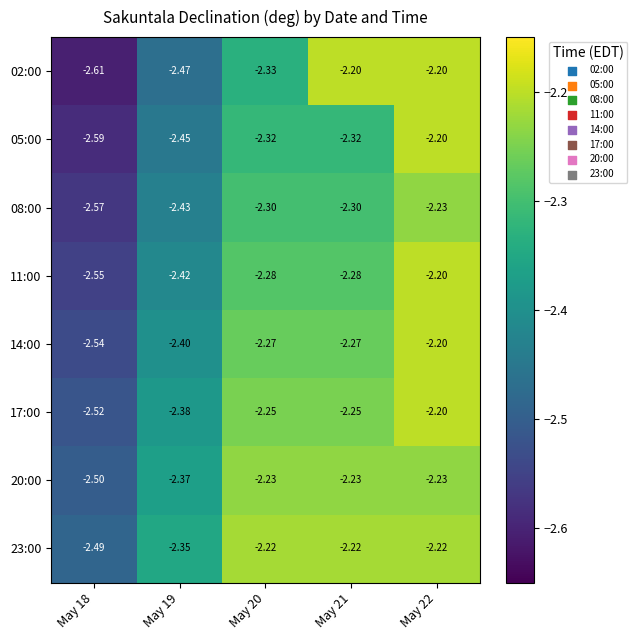

Is the value of 05:00 at May 19 greater than the value of 17:00 at May 19?

No